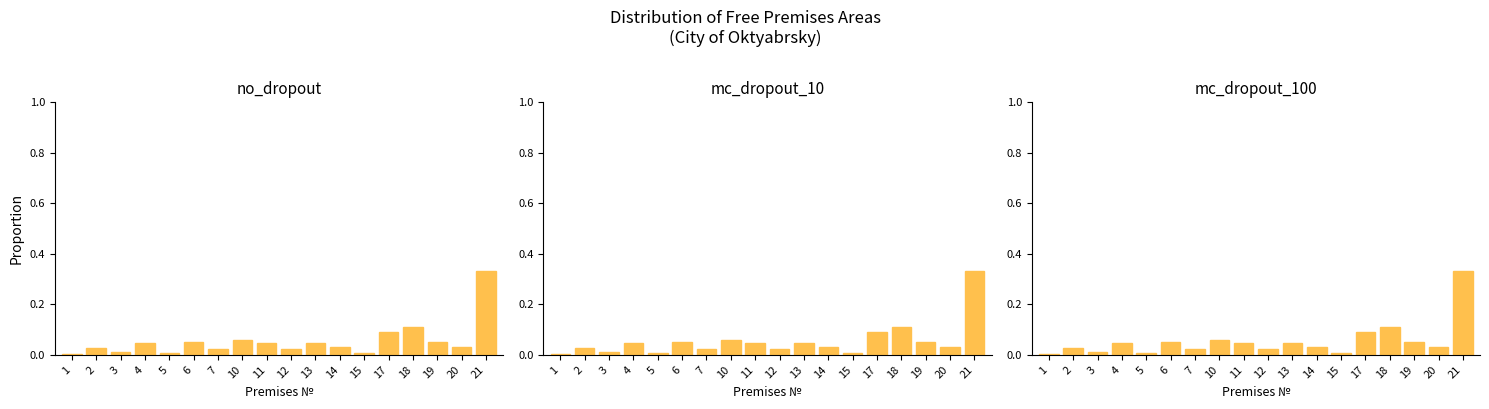

True or false: mc_dropout_10 has a value of 0.0 at 4.

True